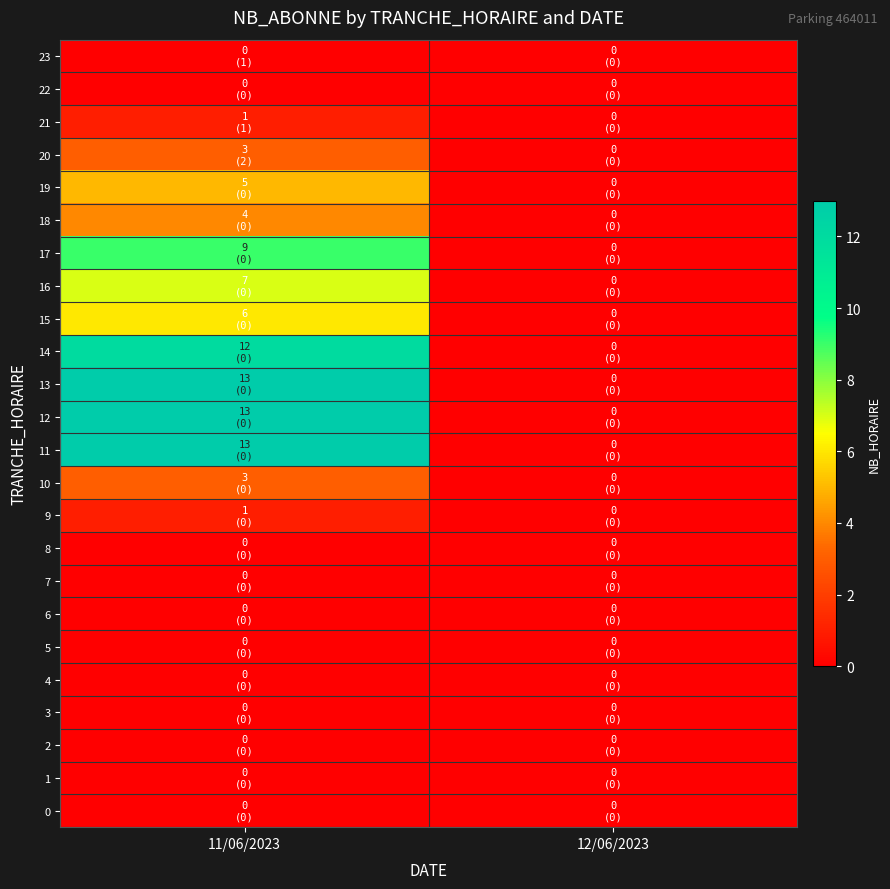

Which series has the largest total across all categories?

11